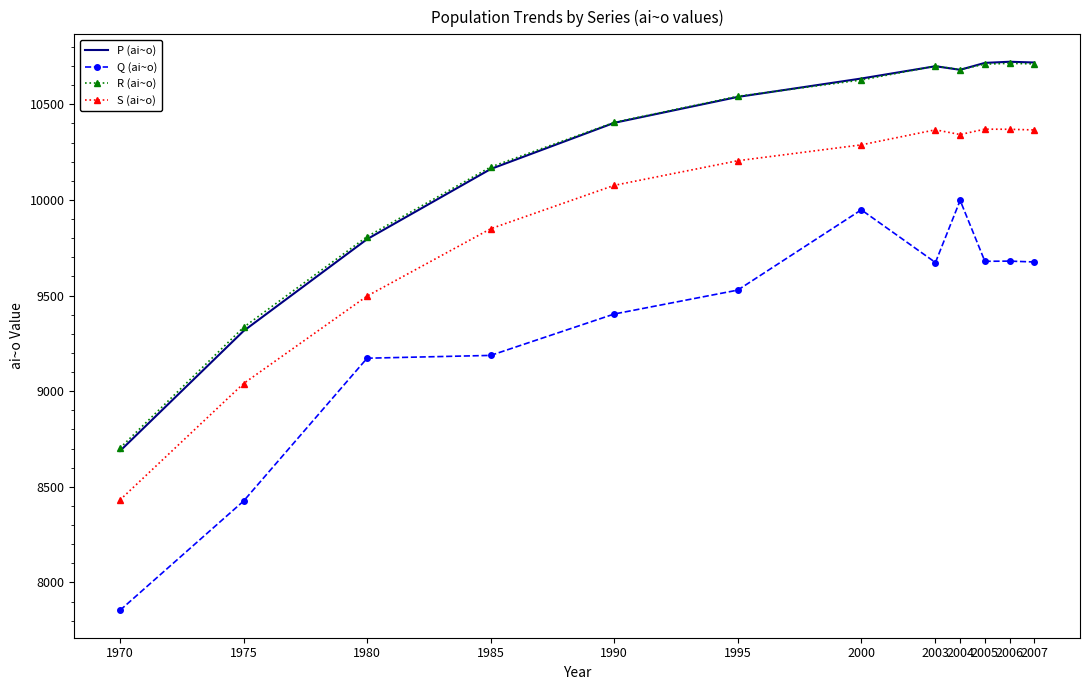

Which label corresponds to the smallest value in the chart?

1970